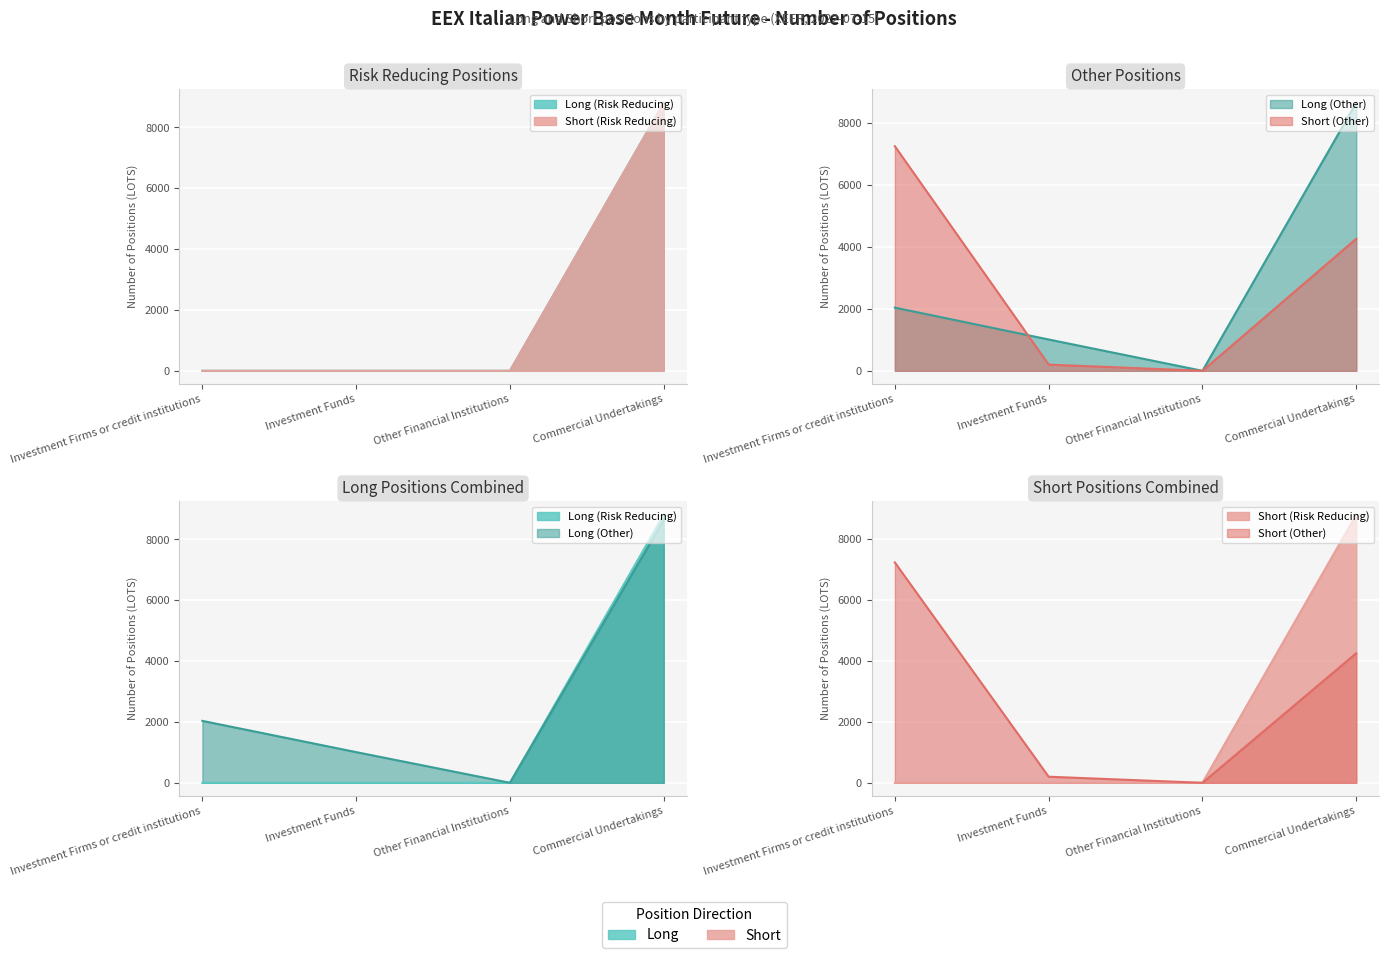

True or false: Short (Risk Reducing) and Long (Other) intersect in this chart.

False